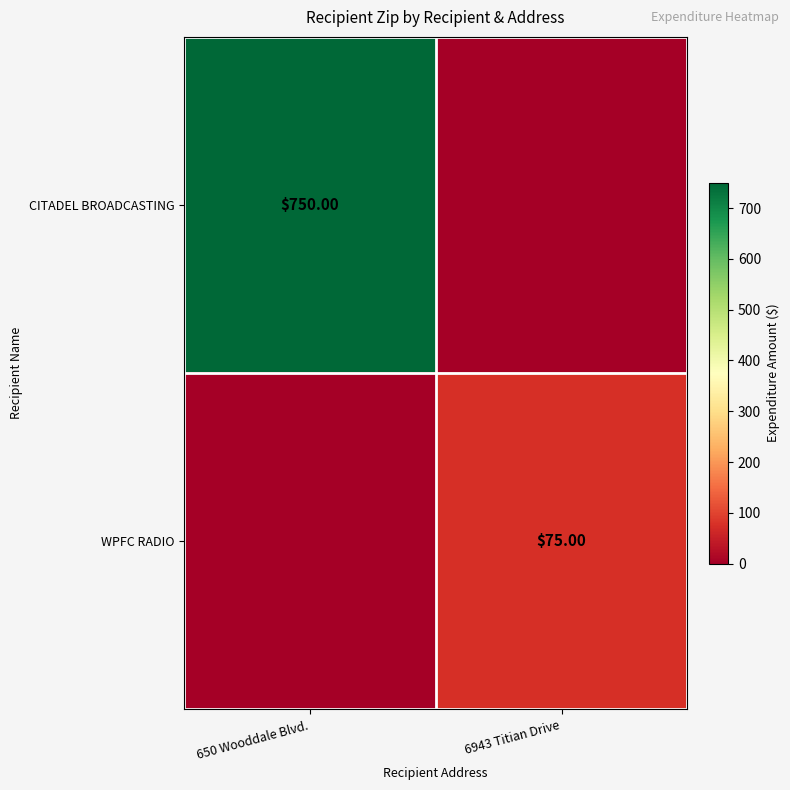

Is the value of WPFC RADIO at 6943 Titian Drive greater than the value of CITADEL BROADCASTING at 650 Wooddale Blvd.?

No